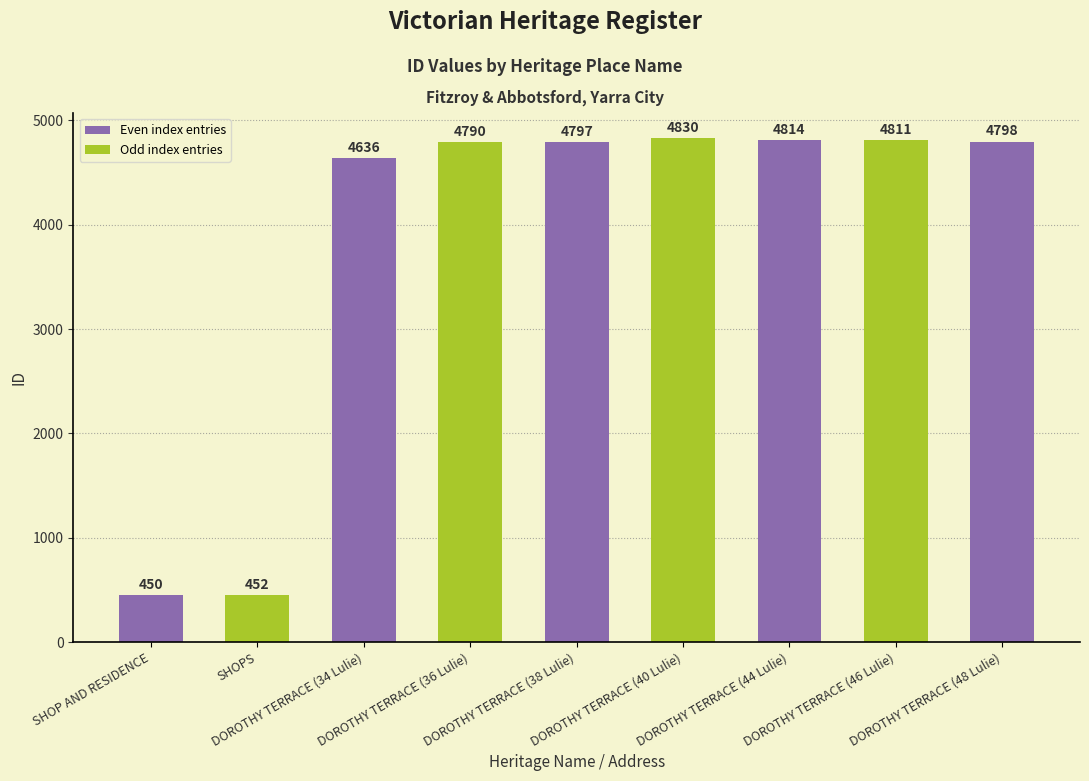

Where is the data nearest to the value 2640?

DOROTHY TERRACE (34 Lulie)